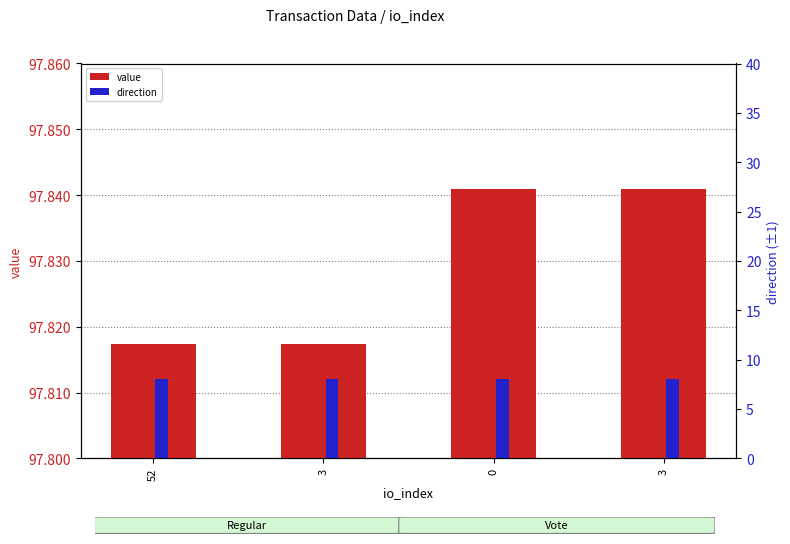

Reading left to right, list all the values displayed in this chart.

value: 52=97.8	3=97.8	0=97.8	3=97.8
direction: 52=8.0	3=8.0	0=8.0	3=8.0